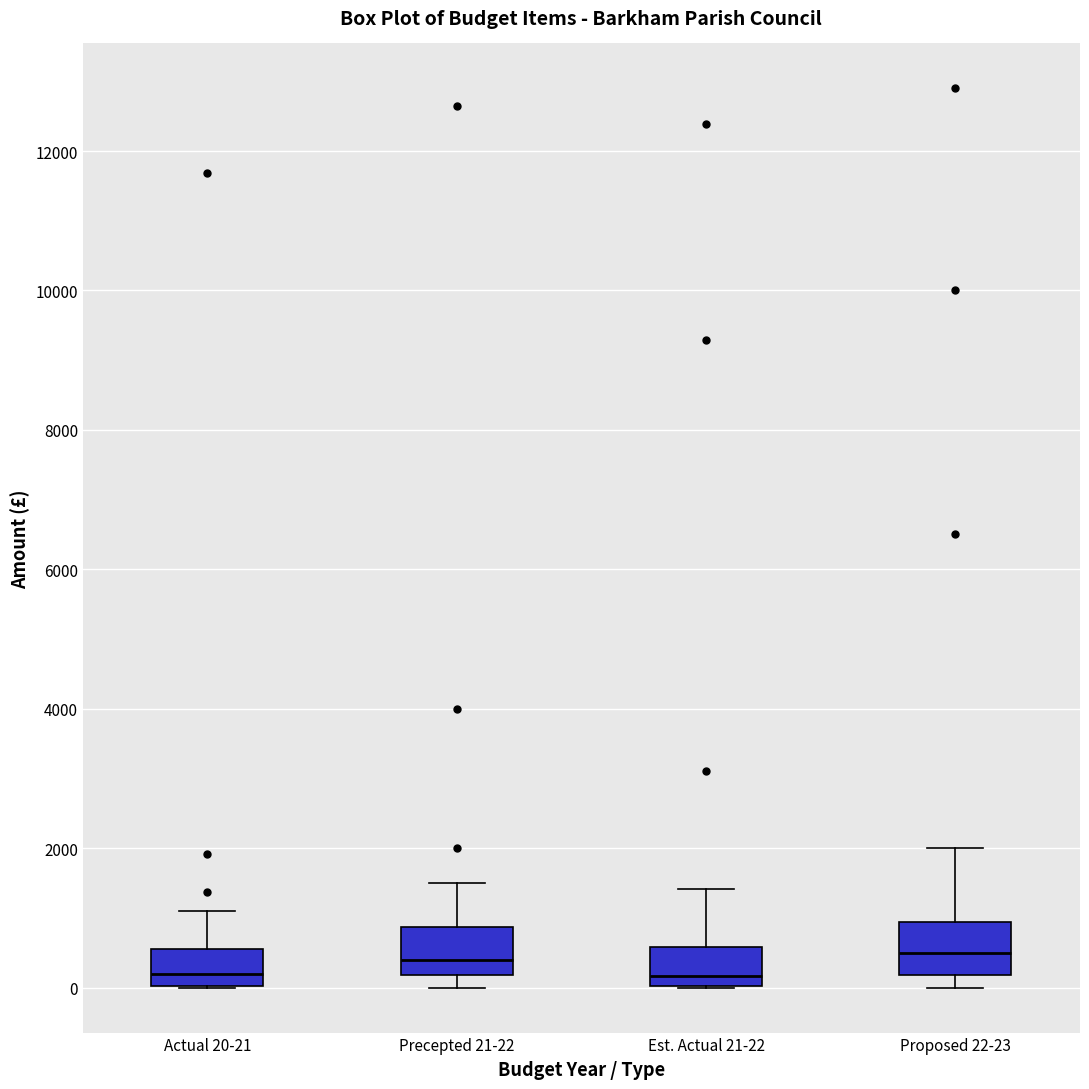

Reading left to right, transcribe this box plot: for each box, give where its median line is, the range the box spans, and where its two whiskers end, as read against the y-axis. The values are not printed on the chart, so give them approximately, as read against the axis.

Actual 20-21: median 200, box 0 to 600, whiskers 0 to 1000
Precepted 21-22: median 400, box 200 to 800, whiskers 0 to 1600
Est. Actual 21-22: median 200, box 0 to 600, whiskers 0 to 1400
Proposed 22-23: median 600, box 200 to 1000, whiskers 0 to 2000